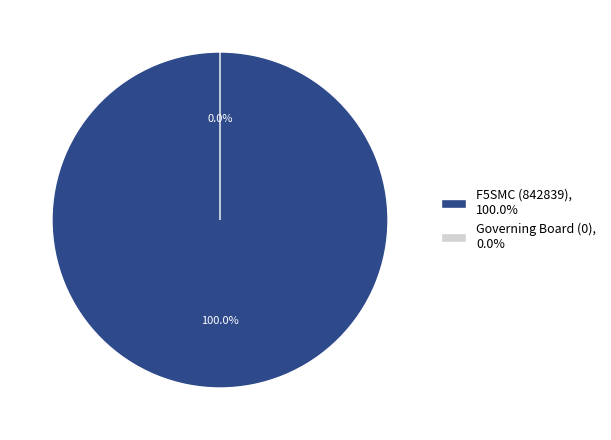

To the nearest percent, what is the difference between the F5SMC and Governing Board slice percentages?

100%